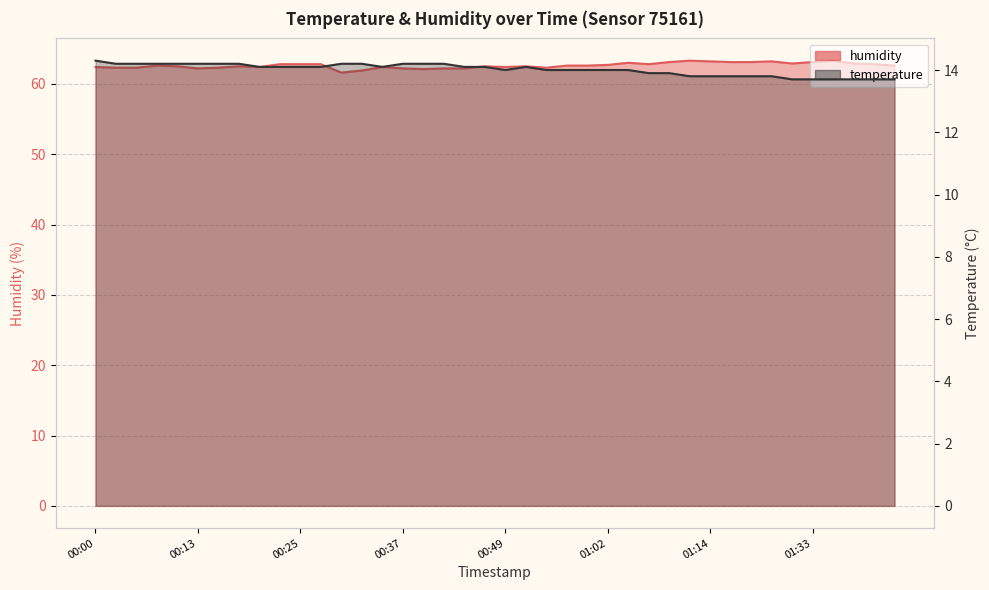

What is the label of the 13th point from the right?

01:07